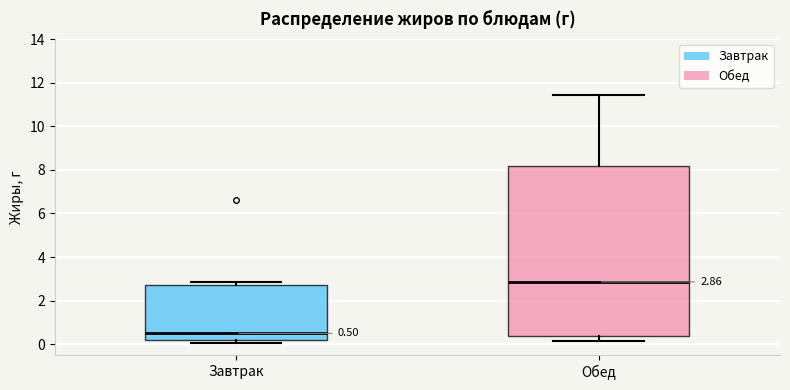

Comparing the boxes themselves (not the whiskers), which one is the tallest?

Обед